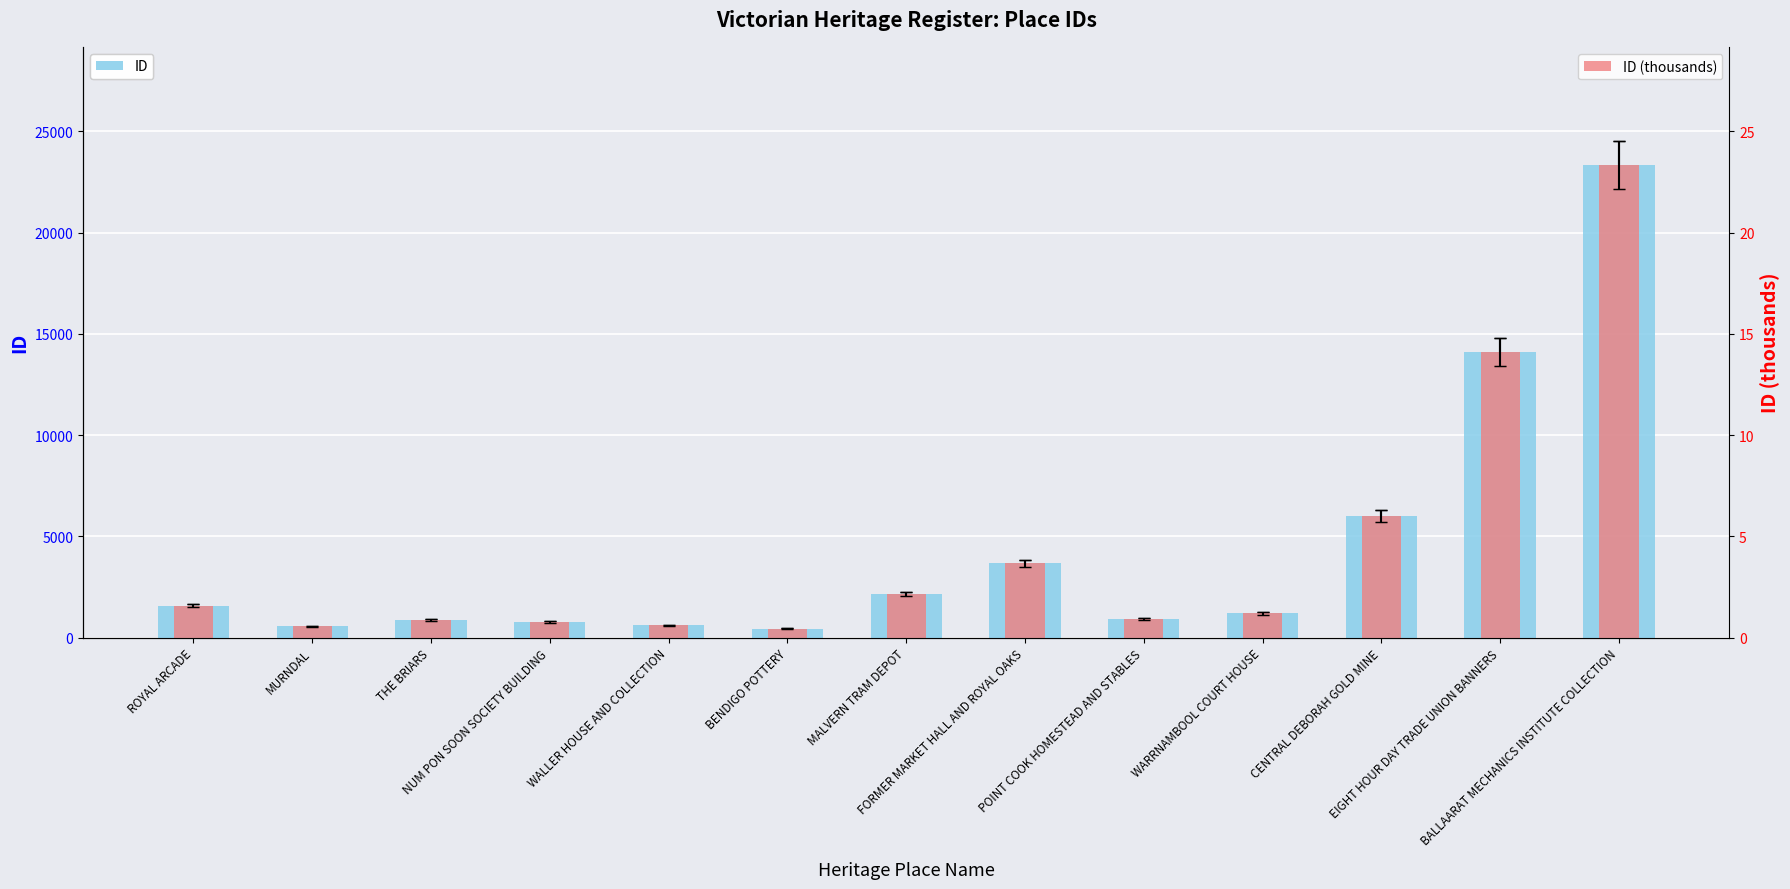

What is the label of the 8th bar from the left?

FORMER MARKET HALL AND ROYAL OAKS